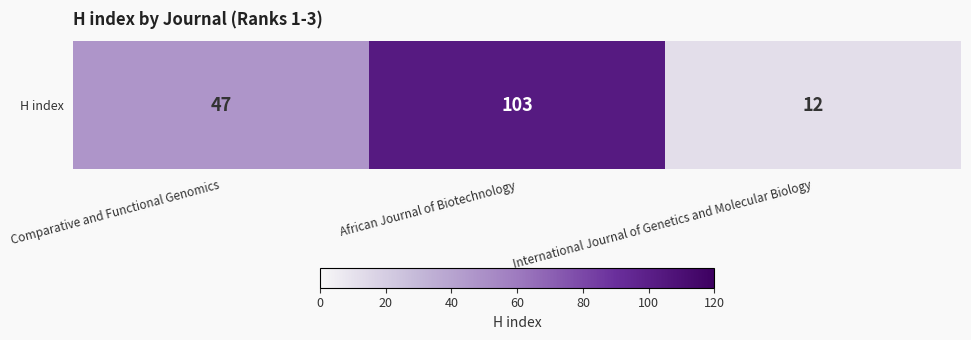

What is the sum of all values?

162